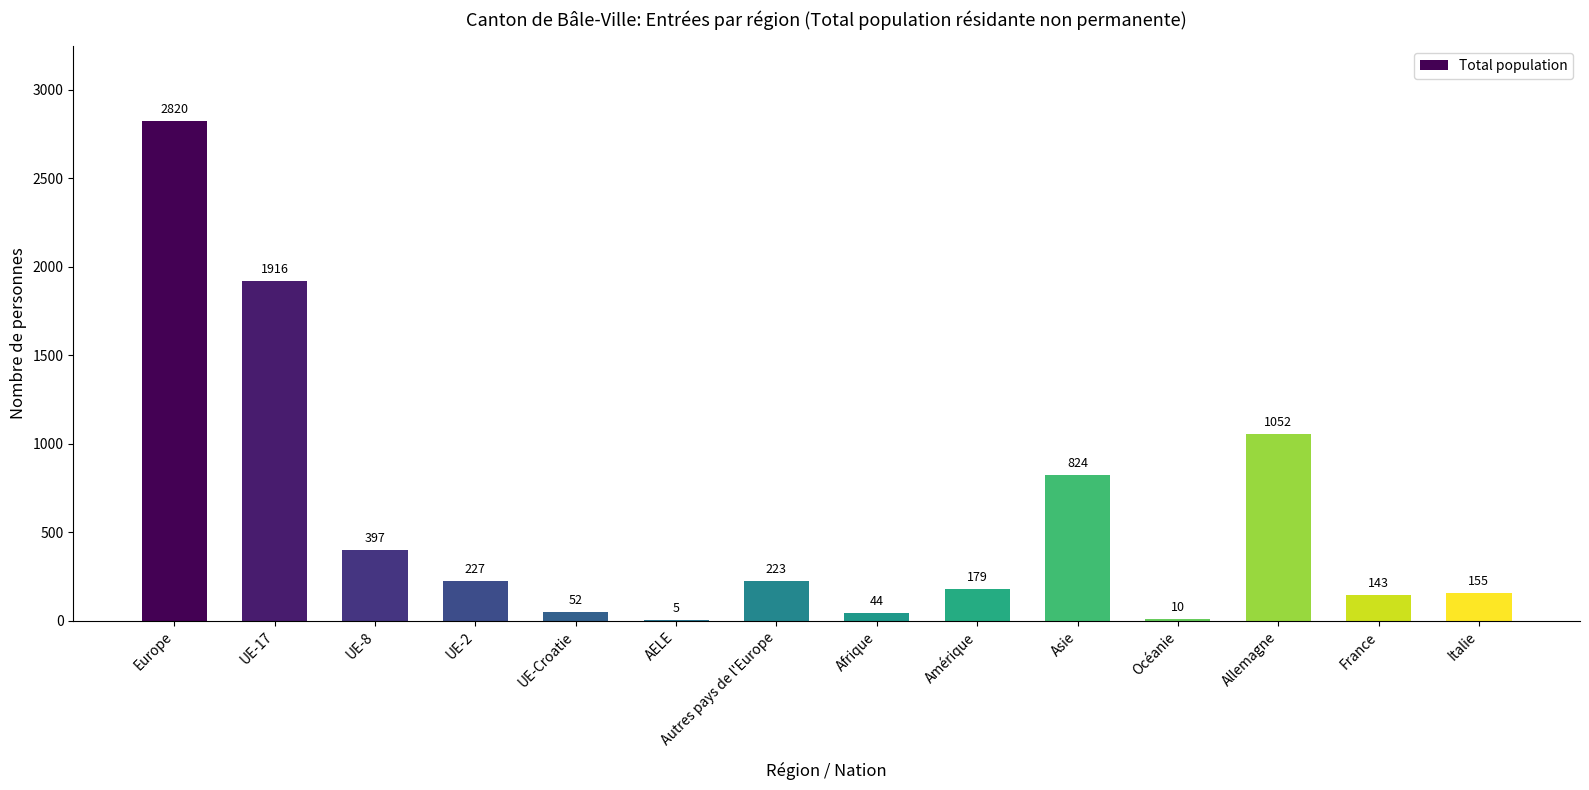

Reading right to left, what are all the values shown in this chart?

Italie=155	France=143	Allemagne=1052	Océanie=10	Asie=824	Amérique=179	Afrique=44	Autres pays de l'Europe=223	AELE=5	UE-Croatie=52	UE-2=227	UE-8=397	UE-17=1916	Europe=2820